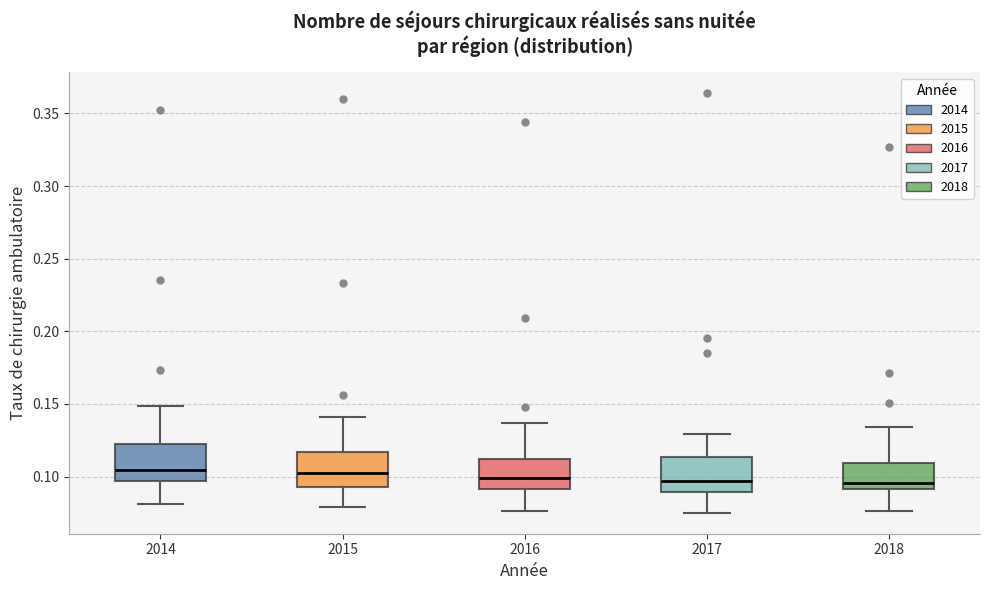

Reading left to right, transcribe this box plot: for each box, give where its median line is, the range the box spans, and where its two whiskers end, as read against the y-axis. The values are not printed on the chart, so give them approximately, as read against the axis.

2014: median 0.105, box 0.095 to 0.120, whiskers 0.080 to 0.150
2015: median 0.105, box 0.095 to 0.115, whiskers 0.080 to 0.140
2016: median 0.100, box 0.090 to 0.110, whiskers 0.075 to 0.135
2017: median 0.095, box 0.090 to 0.115, whiskers 0.075 to 0.130
2018: median 0.095, box 0.090 to 0.110, whiskers 0.075 to 0.135